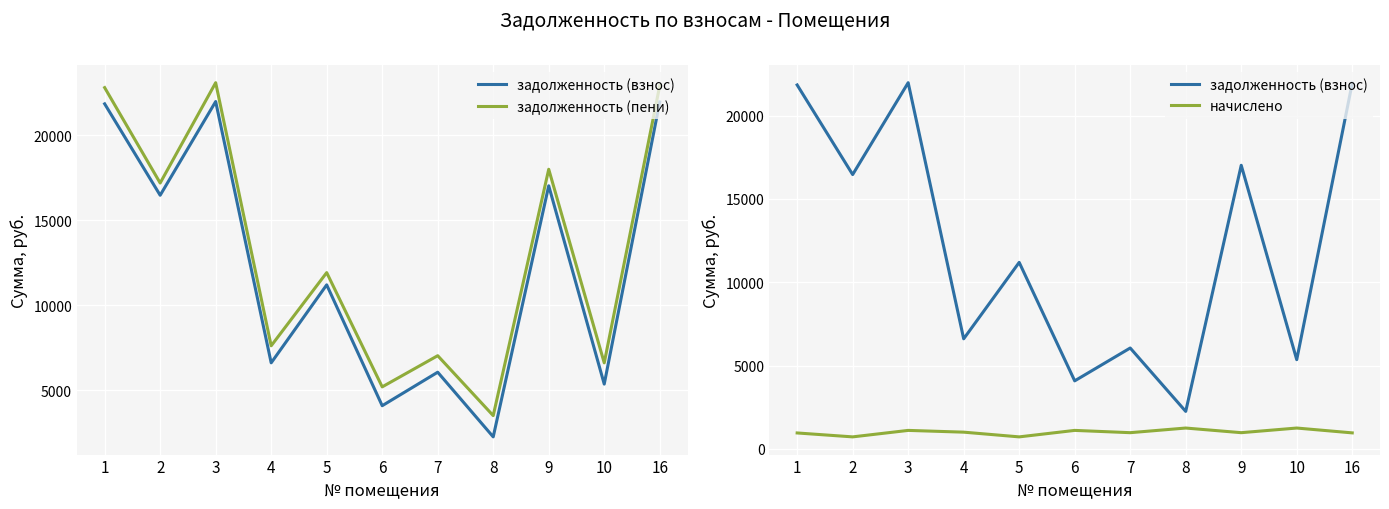

The value of начислено at 1 is 955.2. True or false?

True